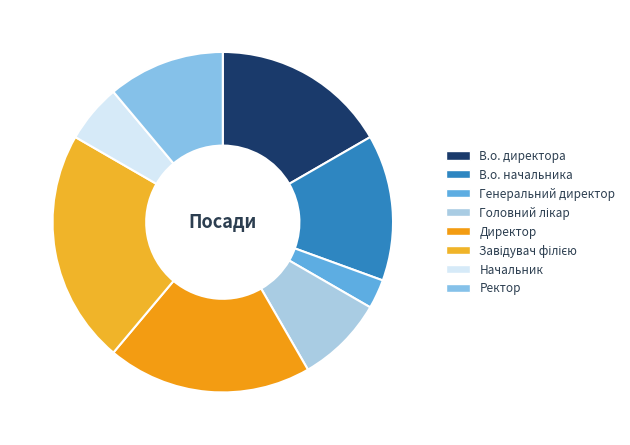

The Головний лікар slice represents 17% of the pie. True or false?

False